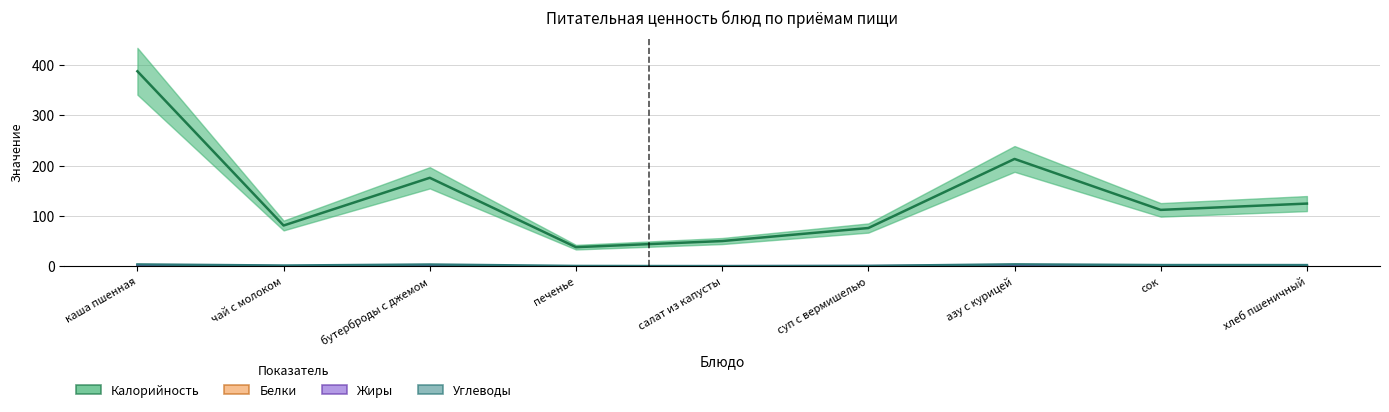

What is the highest value of the Жиры series?

2.1